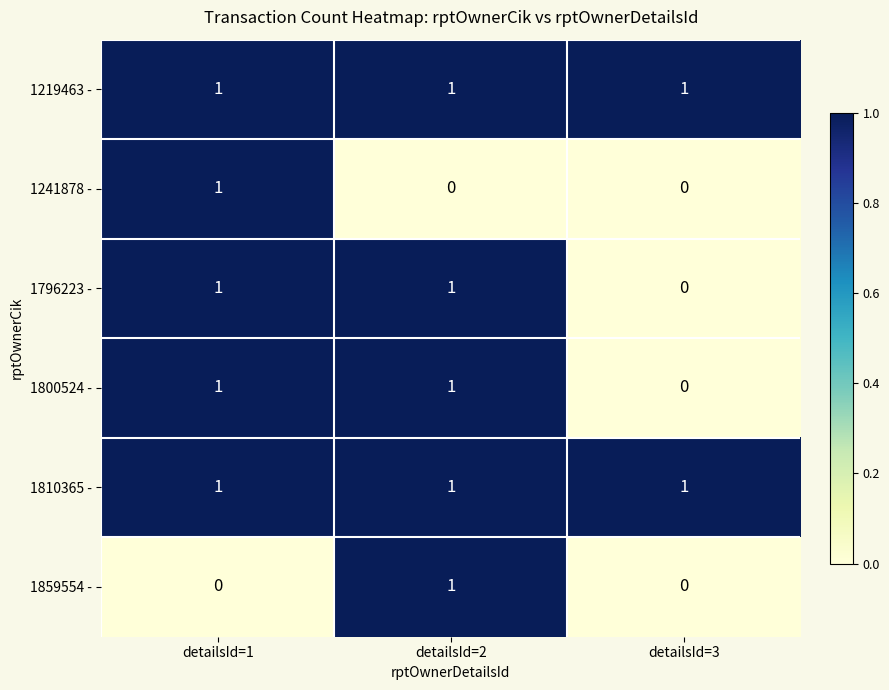

How many 1859554 - values are between 0 and 1?

3